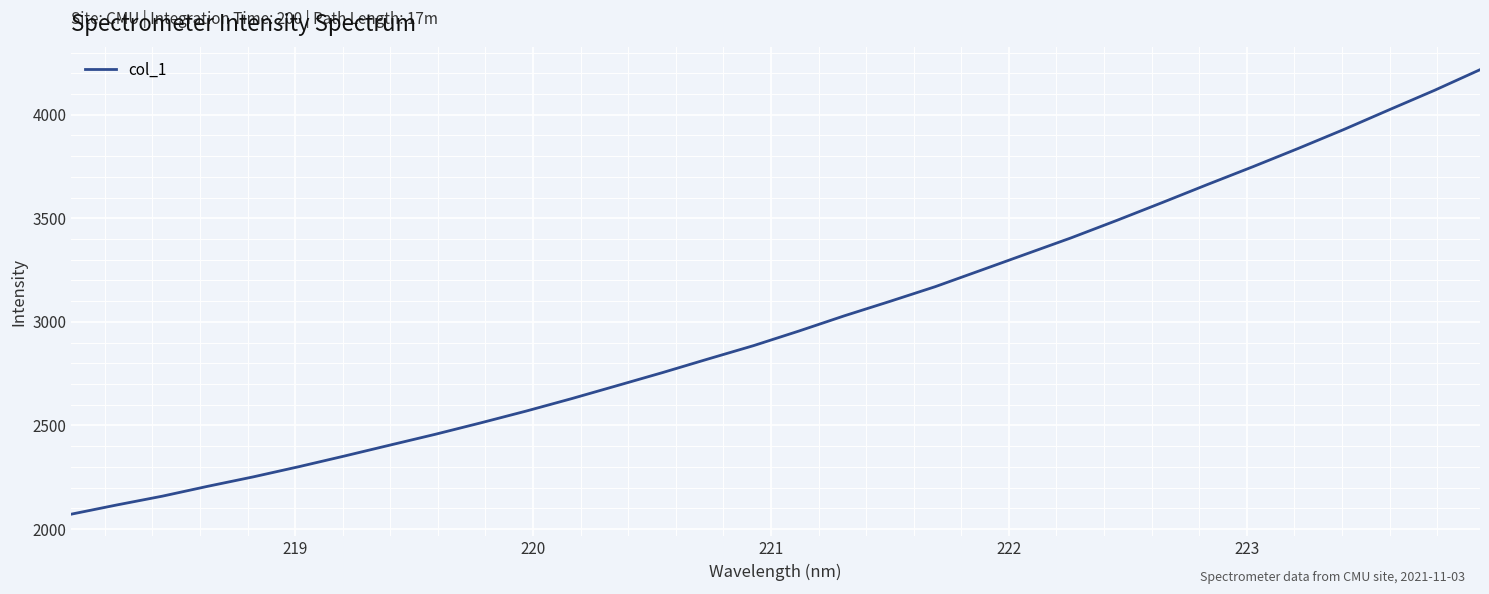

Reading right to left, what are all the values shown in this chart?

4217.2	4117.9	4023.8	3928.6	3837.6	3749.3	3663.4	3576.0	3489.9	3406.2	3327.4	3248.5	3169.9	3098.8	3029.3	2955.8	2885.3	2820.9	2755.4	2692.4	2629.7	2569.6	2512.6	2457.5	2405.2	2352.5	2301.2	2252.1	2206.7	2158.9	2116.5	2072.2